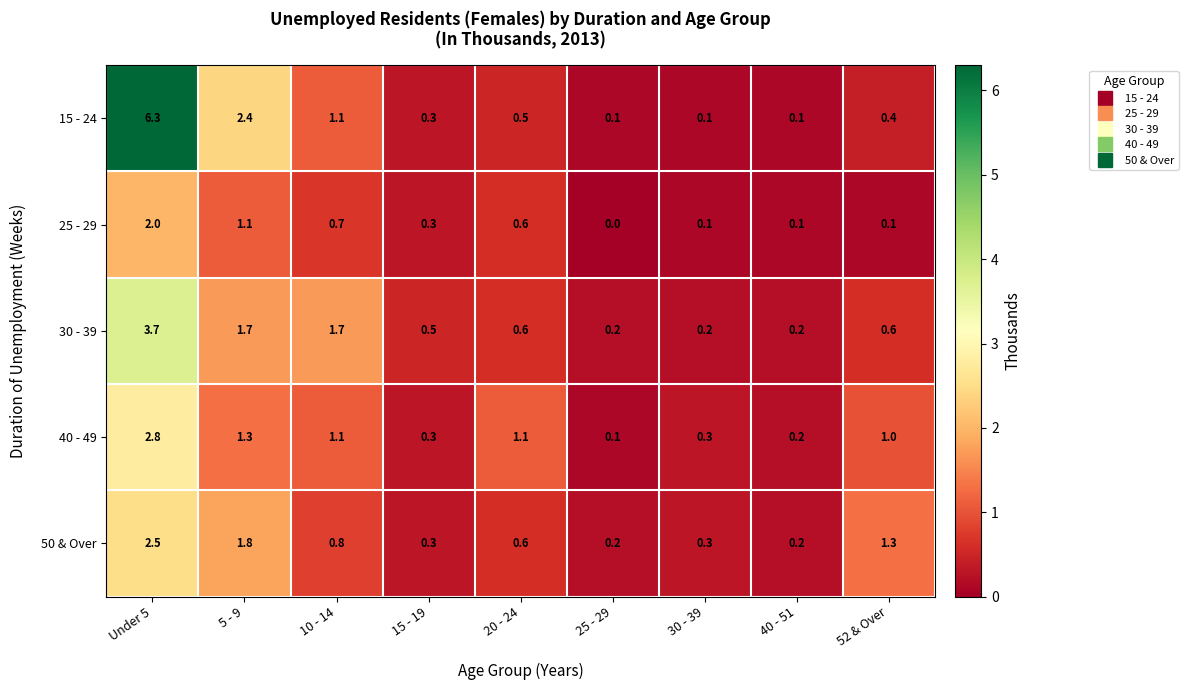

How many categories are shown in the chart?

9